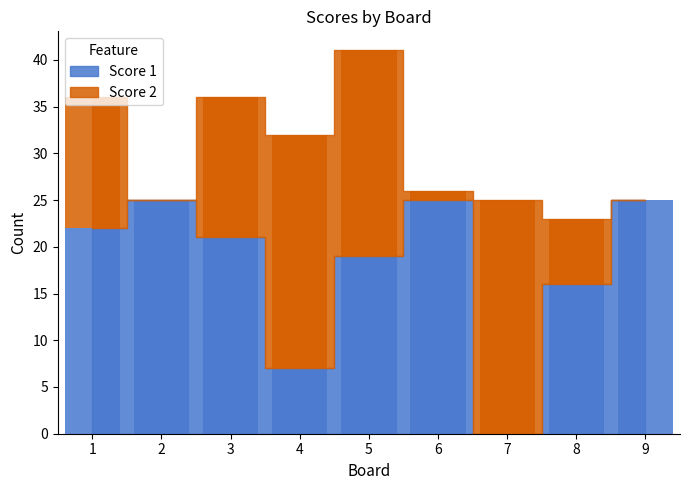

How many values in the Score 1 series exceed 21?

4